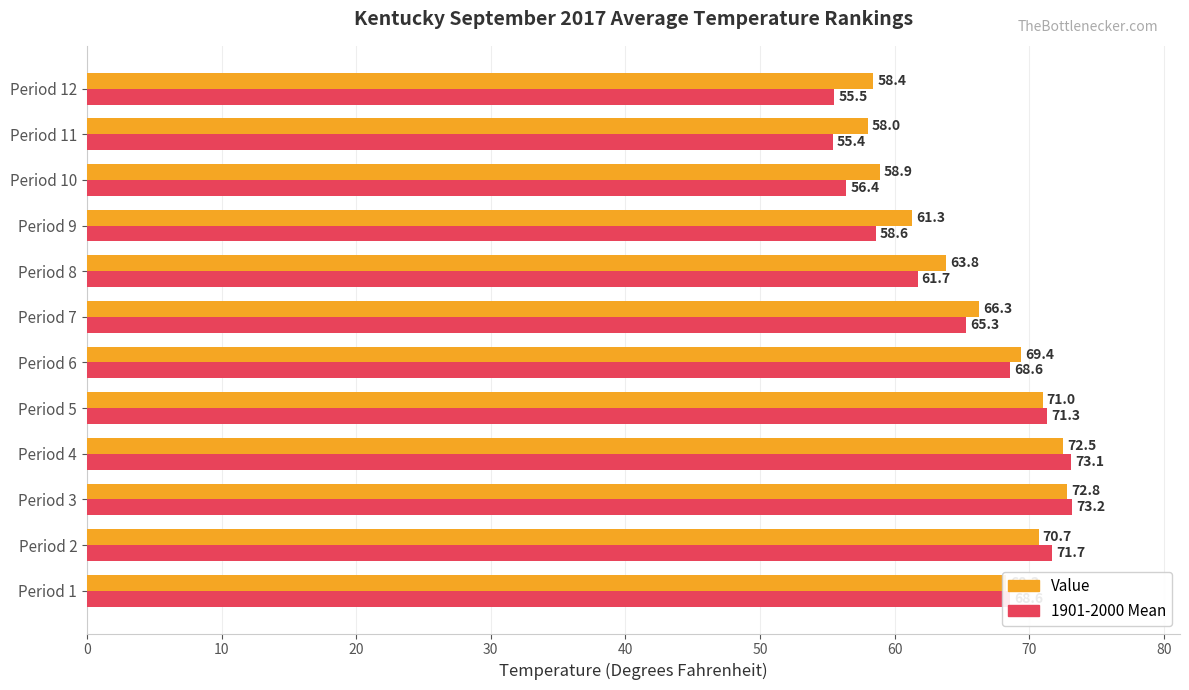

What are all the series names shown in the legend?

Value, 1901-2000 Mean